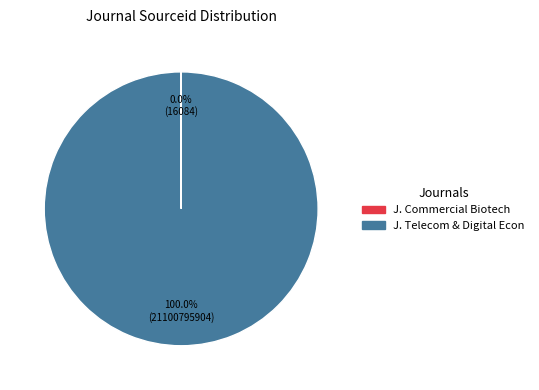

Is there a majority slice in this chart?

Yes